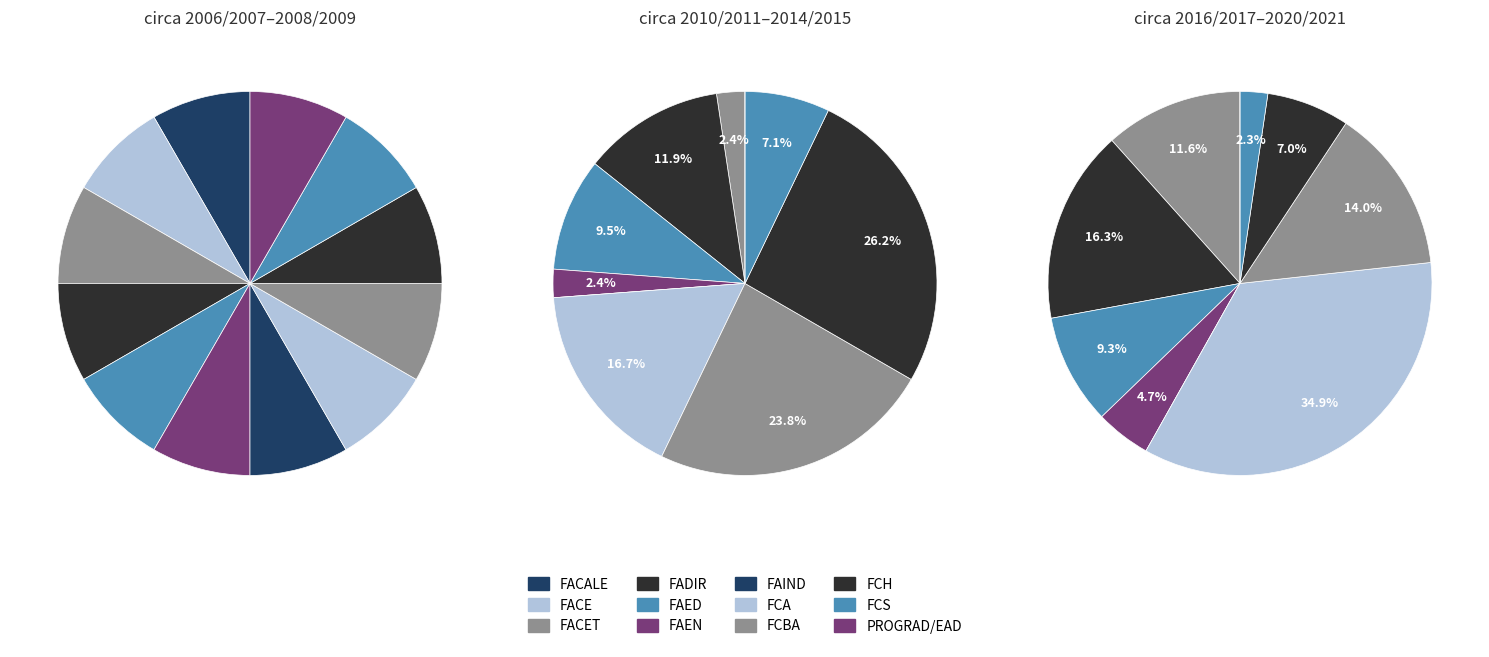

Between FAED and FAEN, which series saw the biggest shift?

2010/2011